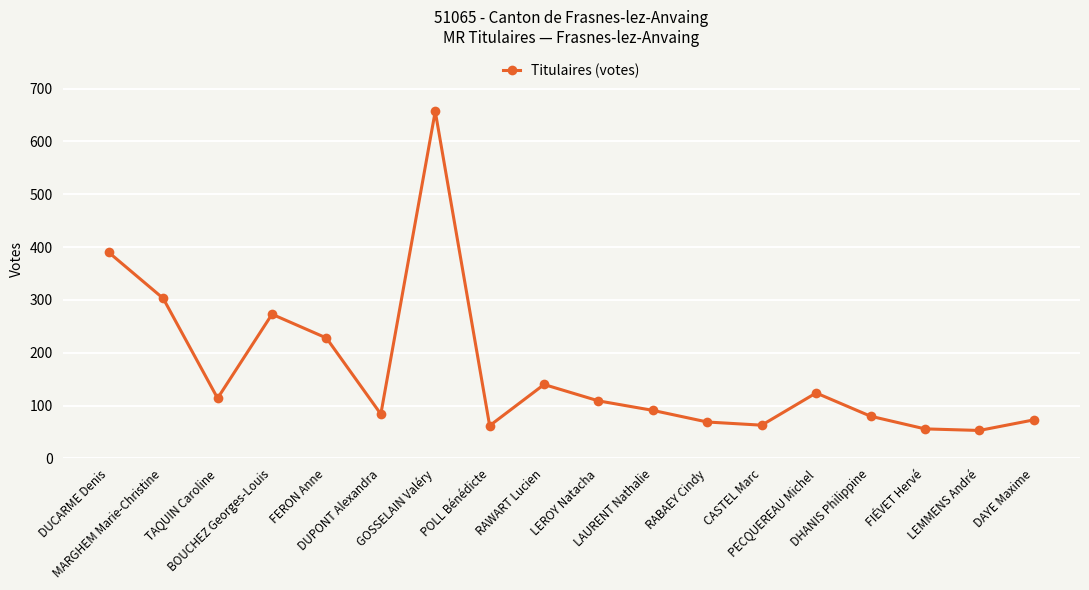

What value does the data have at LAURENT Nathalie, to the nearest 10?

90